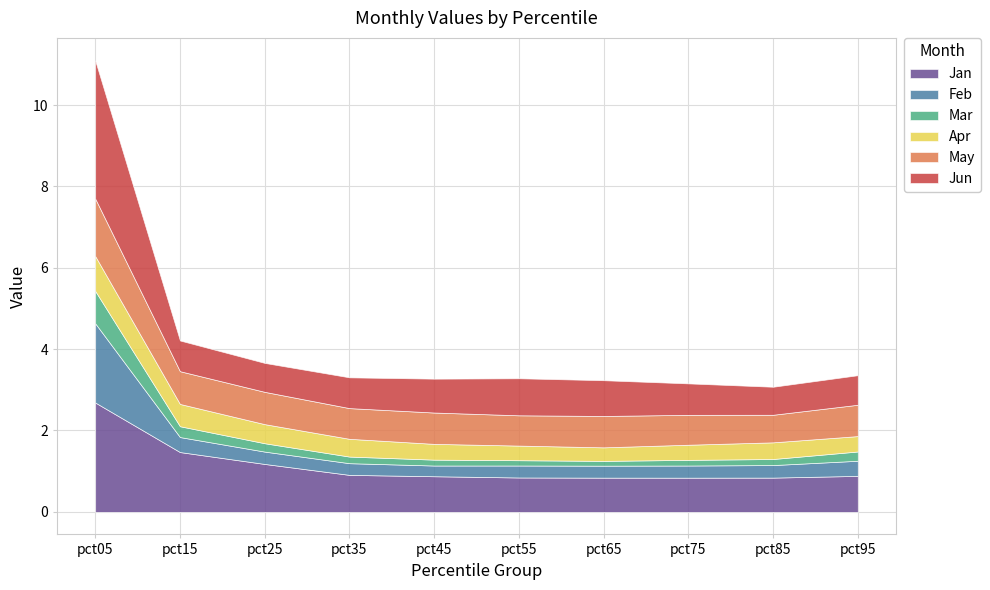

True or false: May and Jan cross at least once.

False